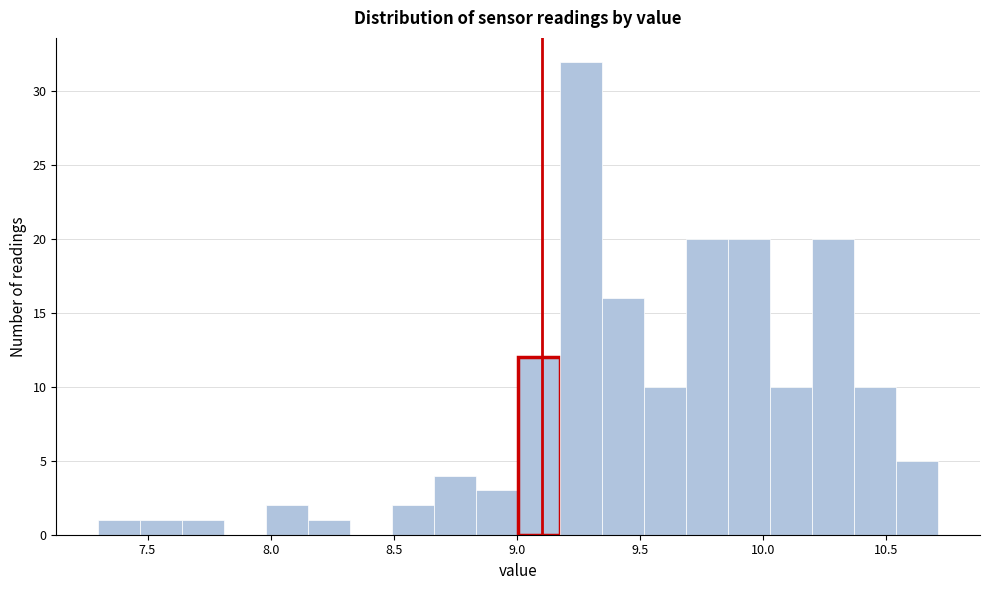

Around what value on the x-axis is the tallest bar? Give the approximate position of its centre, as read against the axis.

9.25